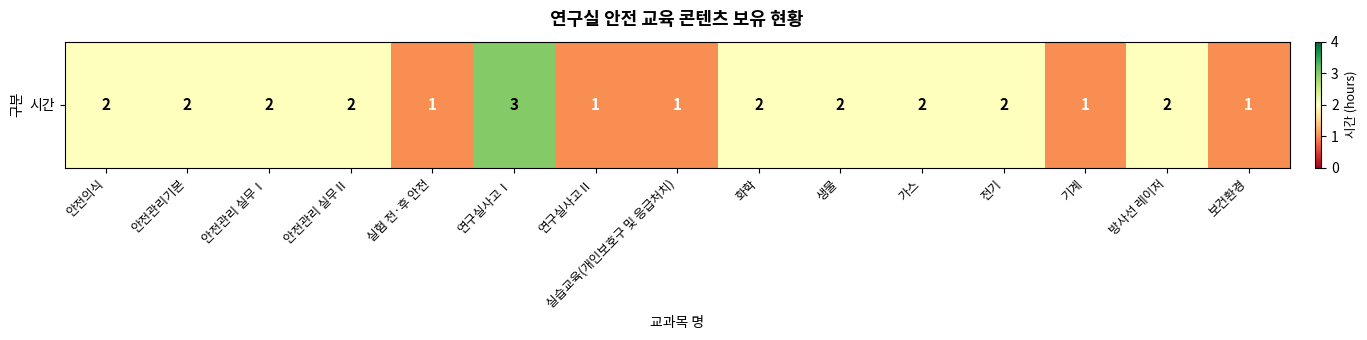

Reading right to left, extract all data points from this chart.

1	2	1	2	2	2	2	1	1	3	1	2	2	2	2